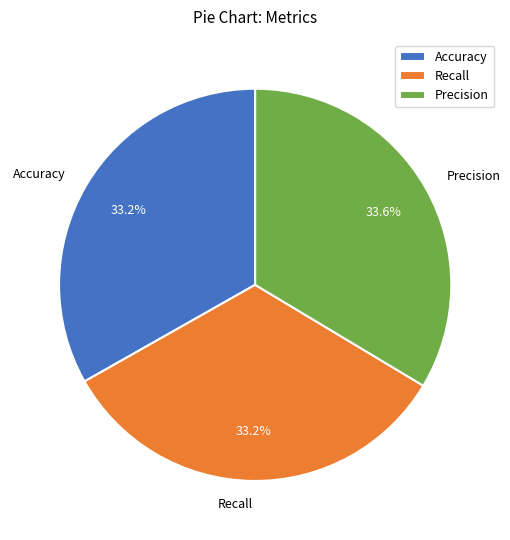

Is Precision the majority of the pie?

No